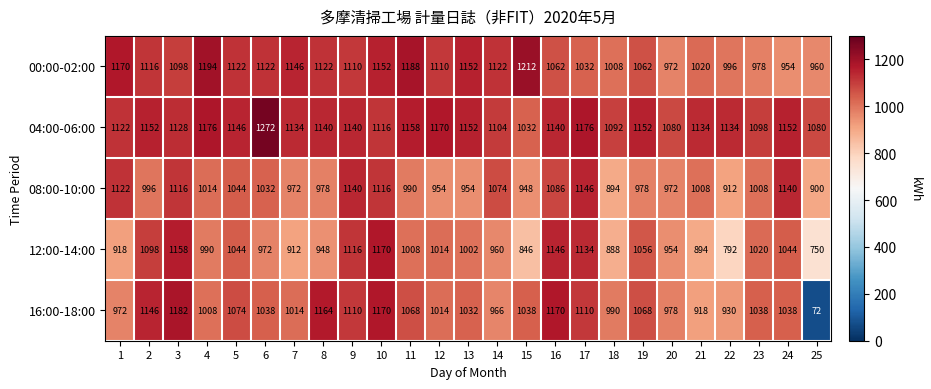

What is the difference between the maximum and second lowest values in the 16:00-18:00 series?

264